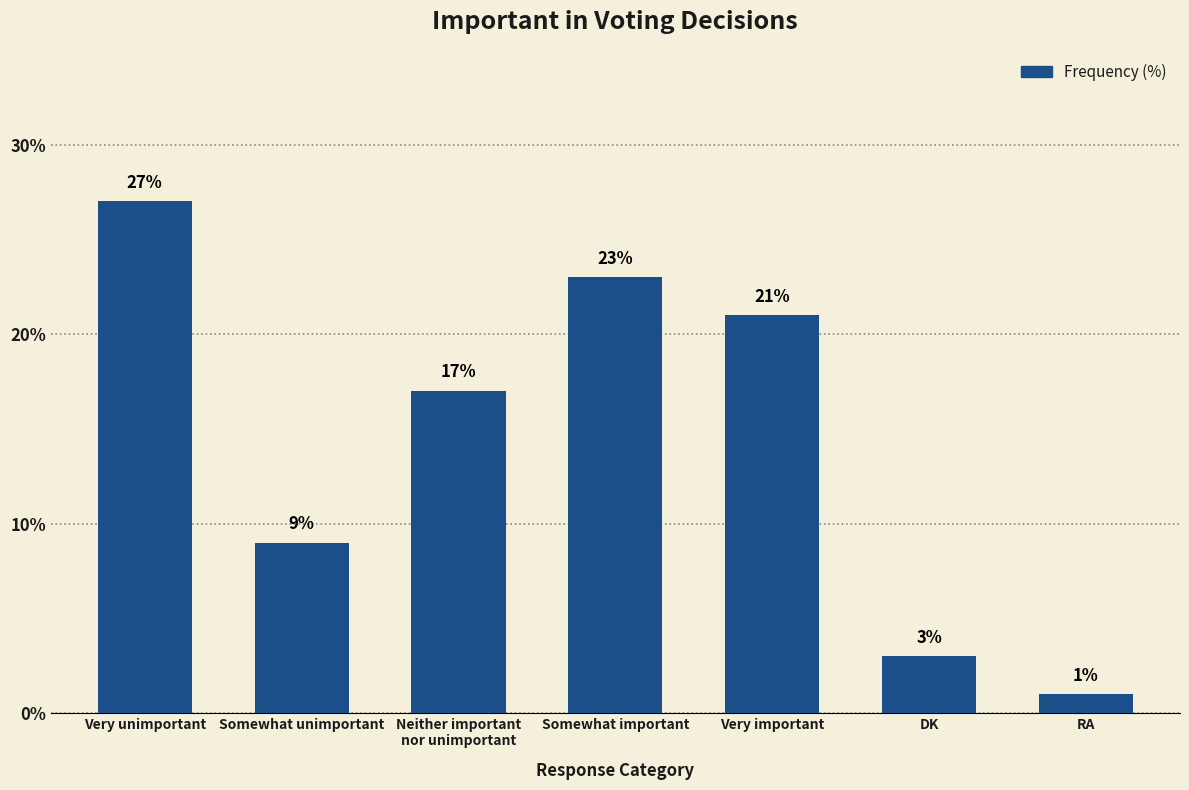

How many distinct data groups are displayed?

1